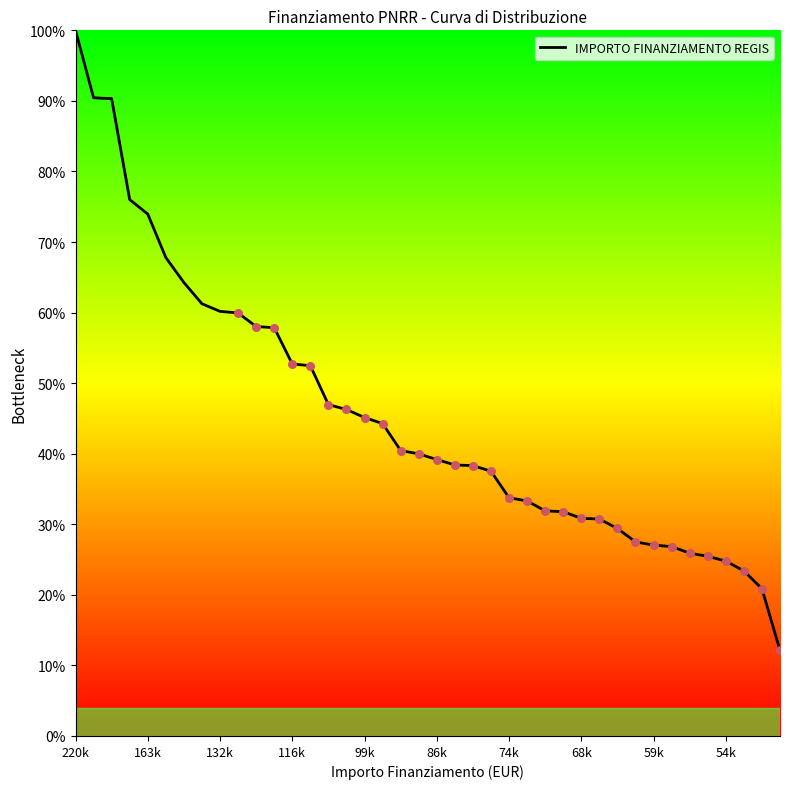

What is the difference between the maximum and minimum values?

87.9